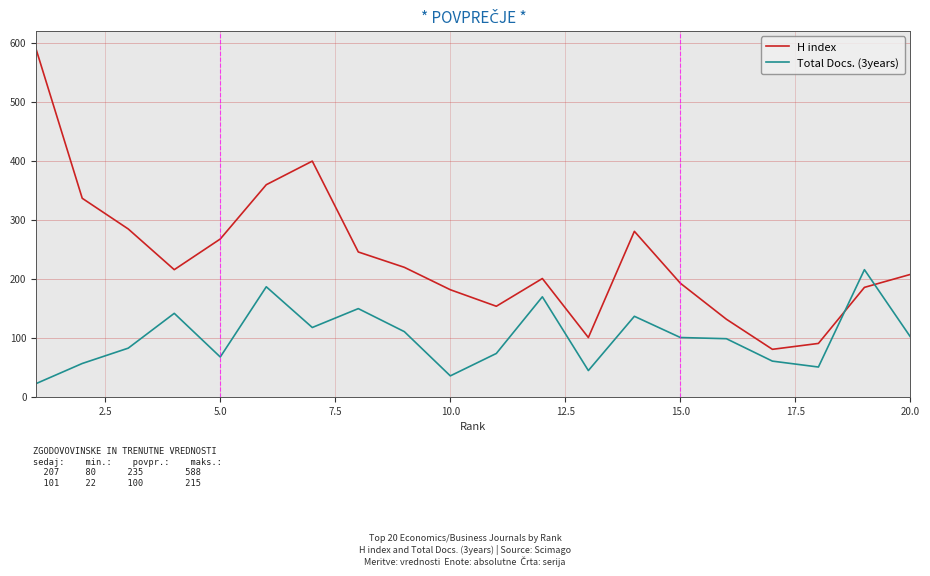

Which series ends up on top after the final intersection of Total Docs. (3years) and H index?

H index